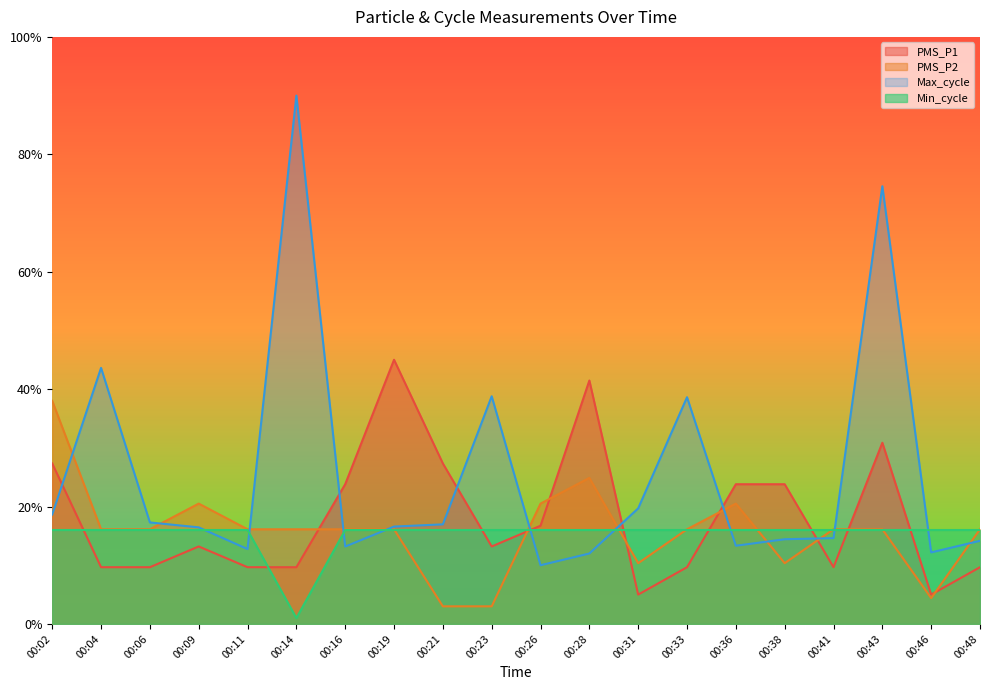

Read the Min_cycle value at 00:46.

0.2